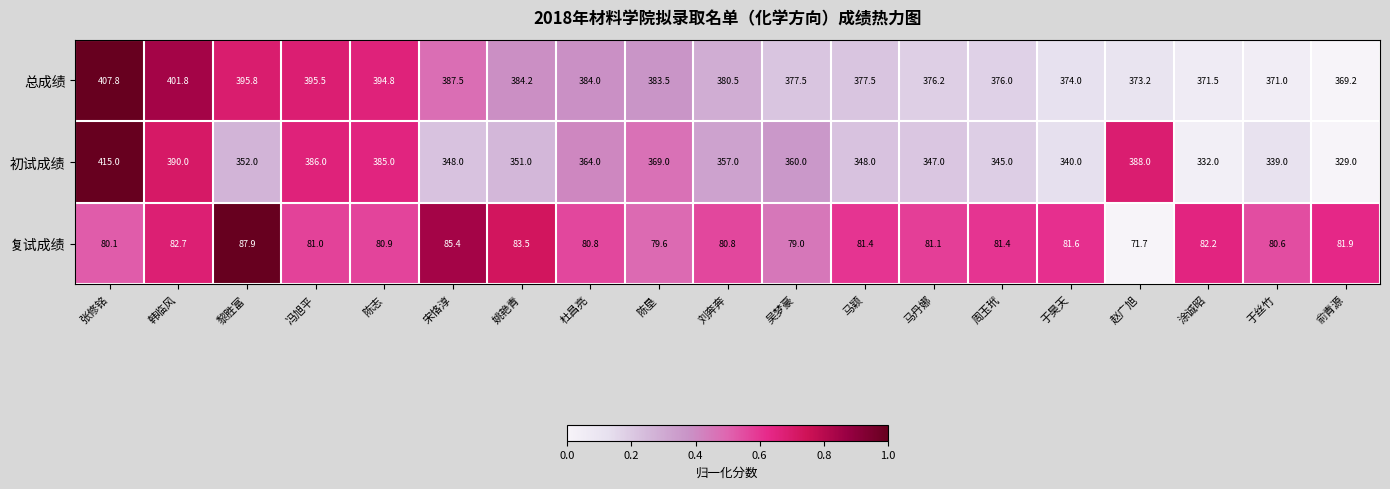

Rank the series by their maximum value, from lowest to highest.

复试成绩, 总成绩, 初试成绩